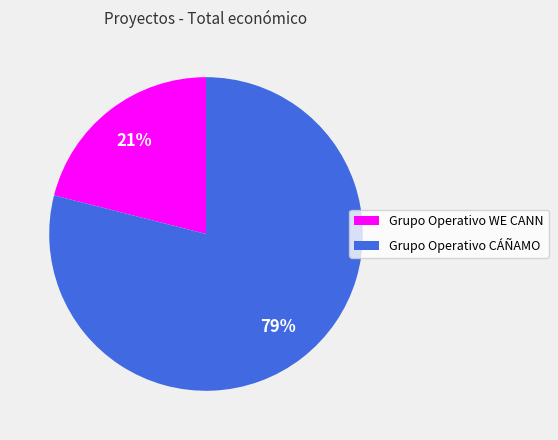

To the nearest percent, what is the combined percentage of Grupo Operativo CÁÑAMO and Grupo Operativo WE CANN?

100%